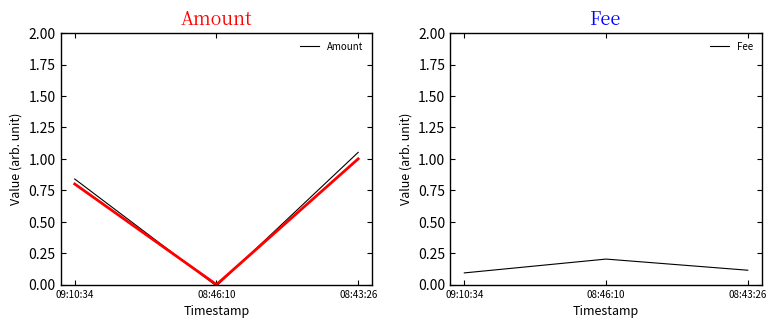

How many lines are shown in the chart?

2